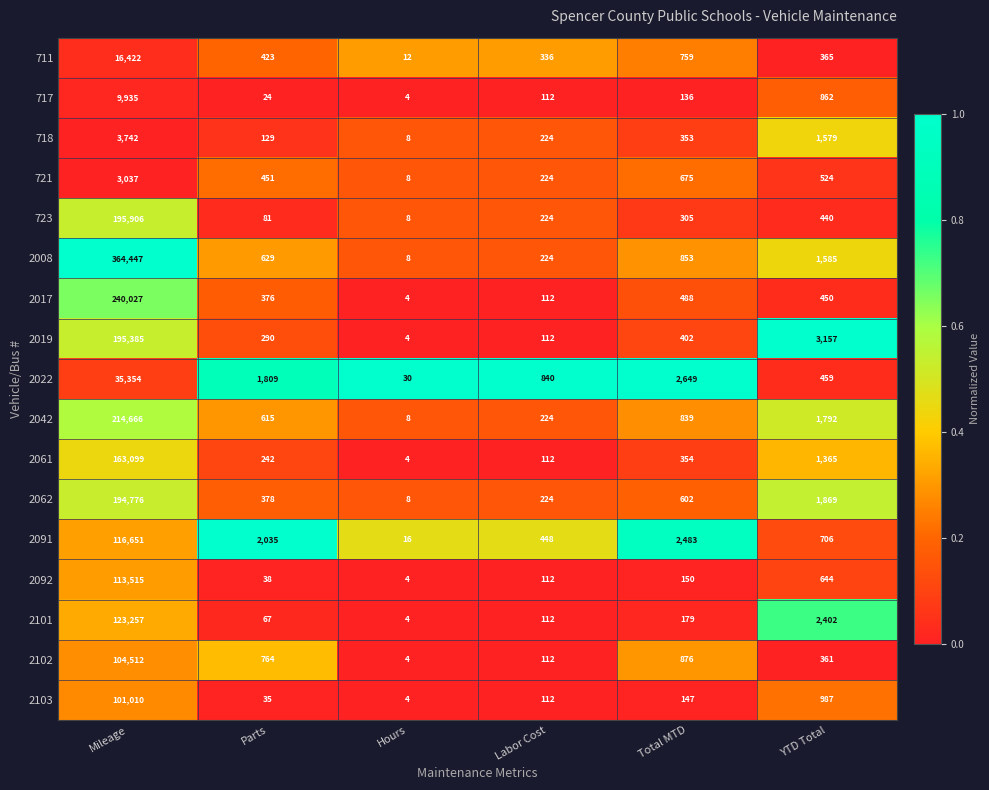

Which series has the largest range (max minus min)?

2008